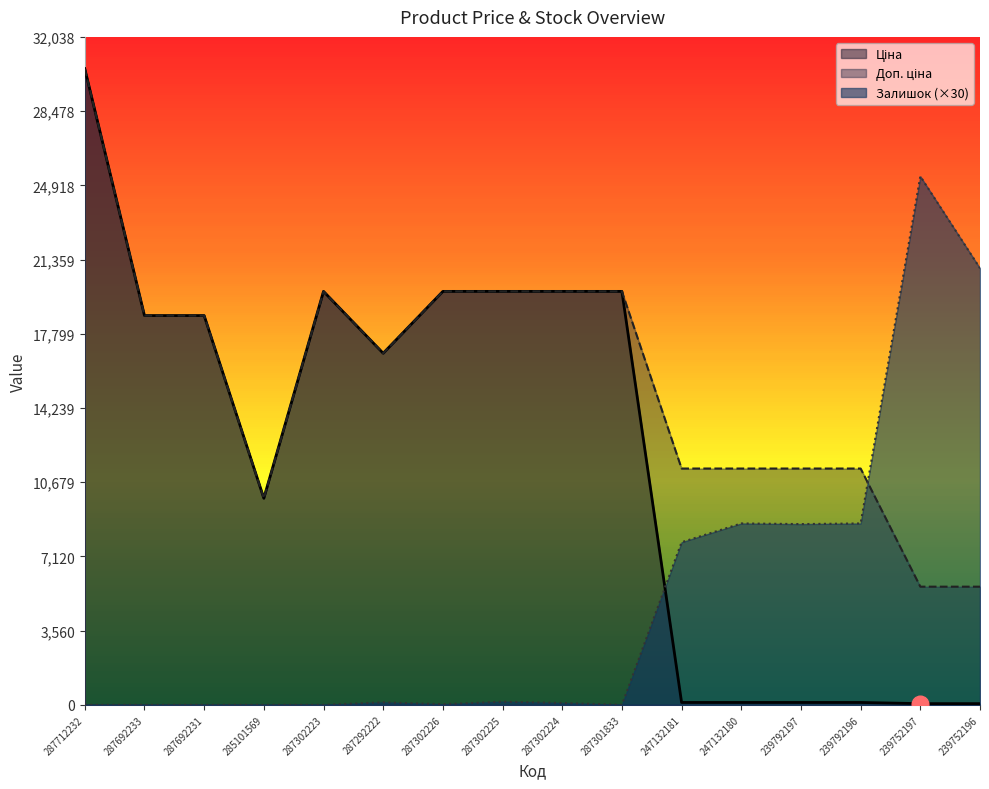

At which category is the sum across all series the highest?

287712232